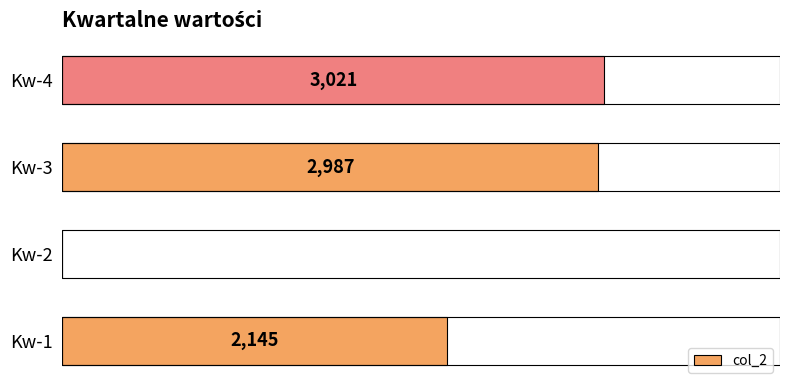

Which has a higher value, Kw-1 or Kw-3?

Kw-3